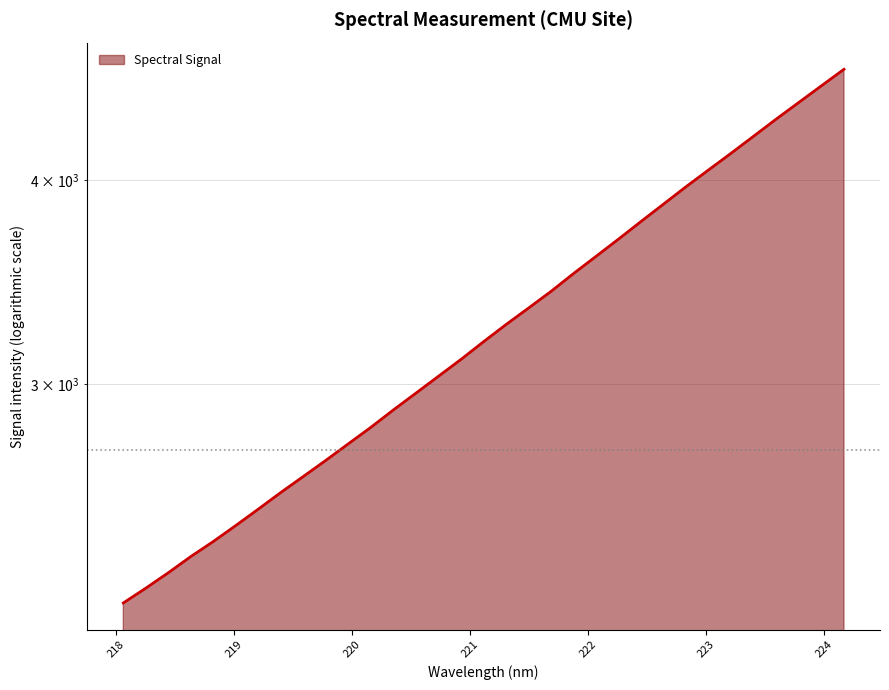

What is the label of the 17th point from the right?

221.1174